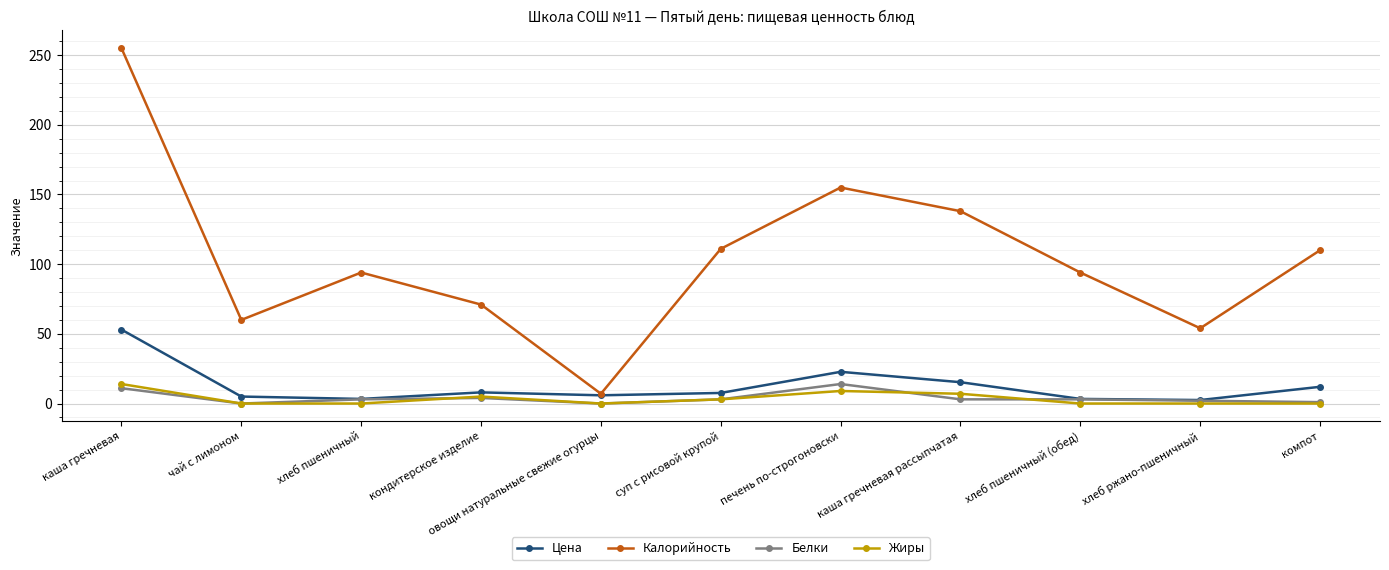

Is this an area chart (filled region under the line)?

No